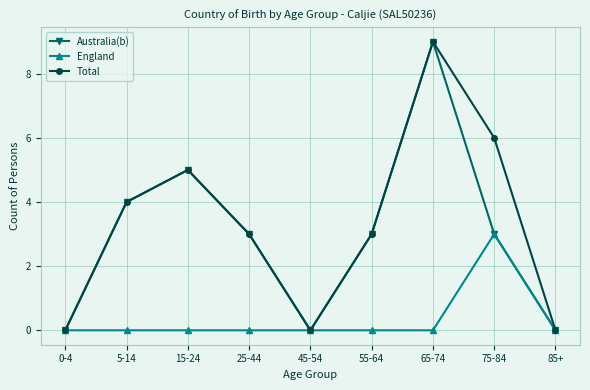

How many lines are shown in the chart?

3